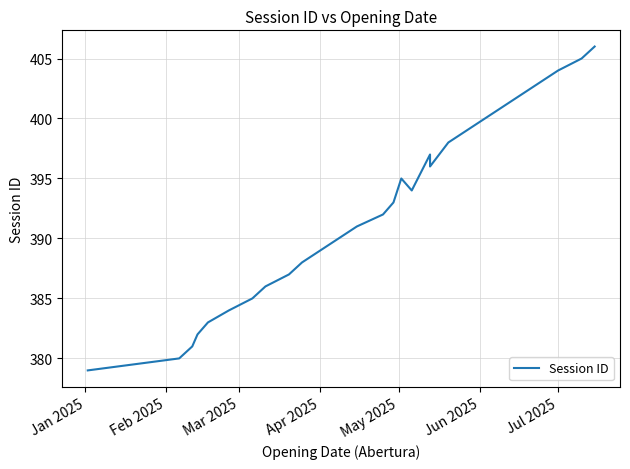

What is the minimum value shown in the chart?

379